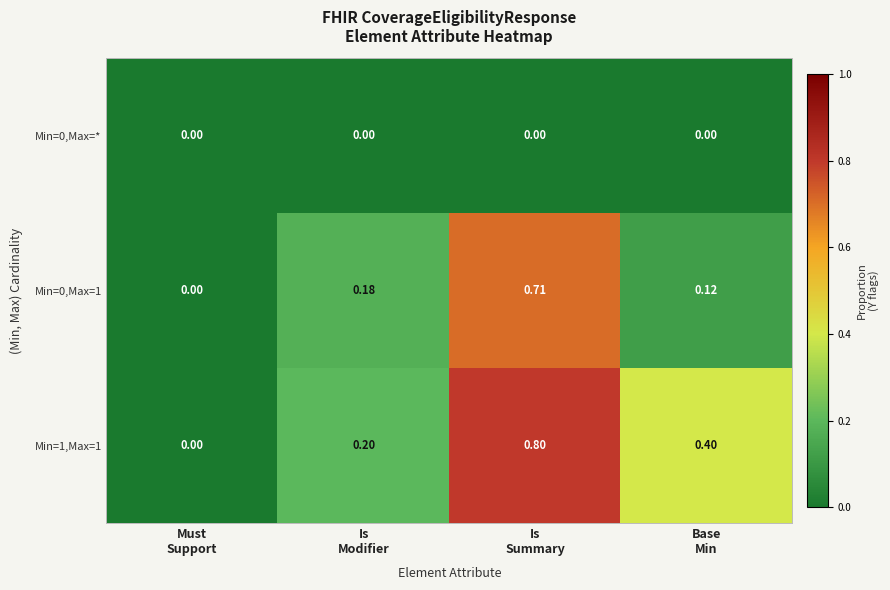

Count the number of data series in this chart.

3